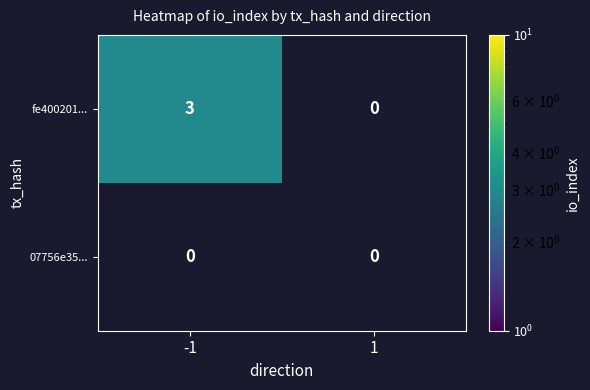

Rank the series by their maximum value, from lowest to highest.

07756e35..., fe400201...